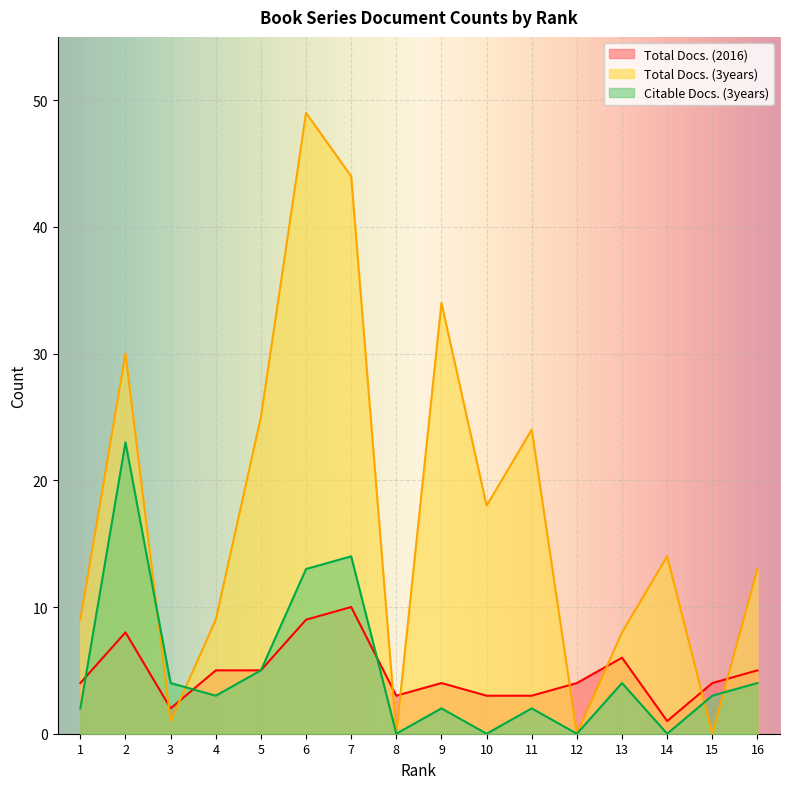

At which category does Total Docs. (2016) reach its first local peak?

2